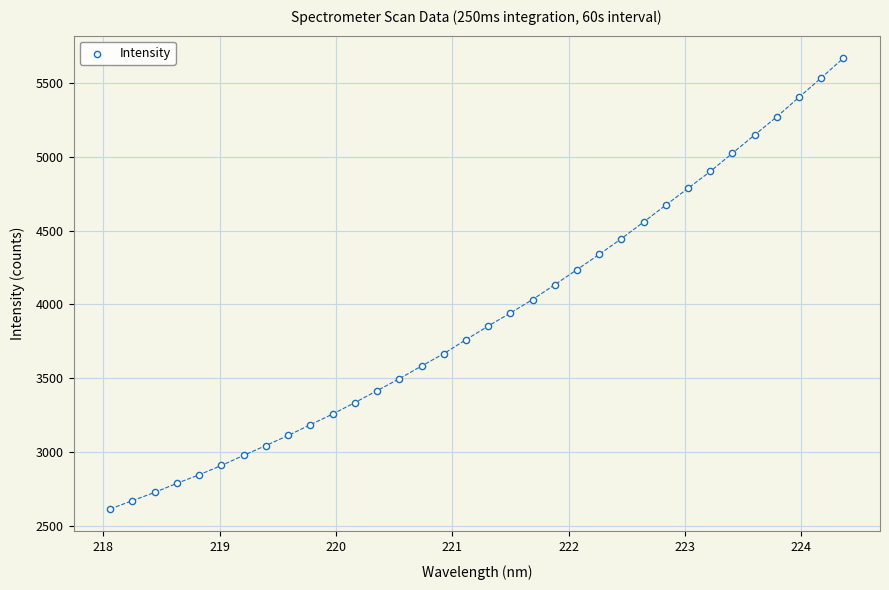

What is the range of Y values (max minus min)?

3053.5